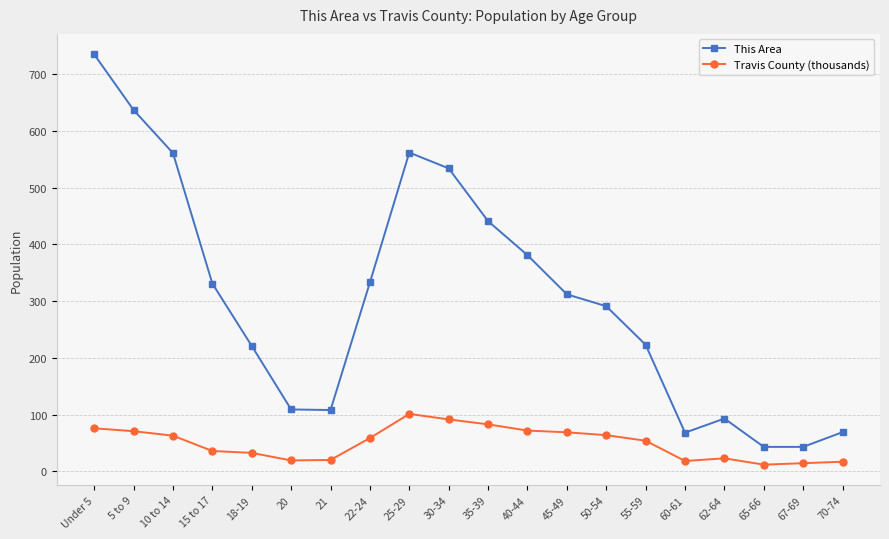

What position from the right is 20?

15